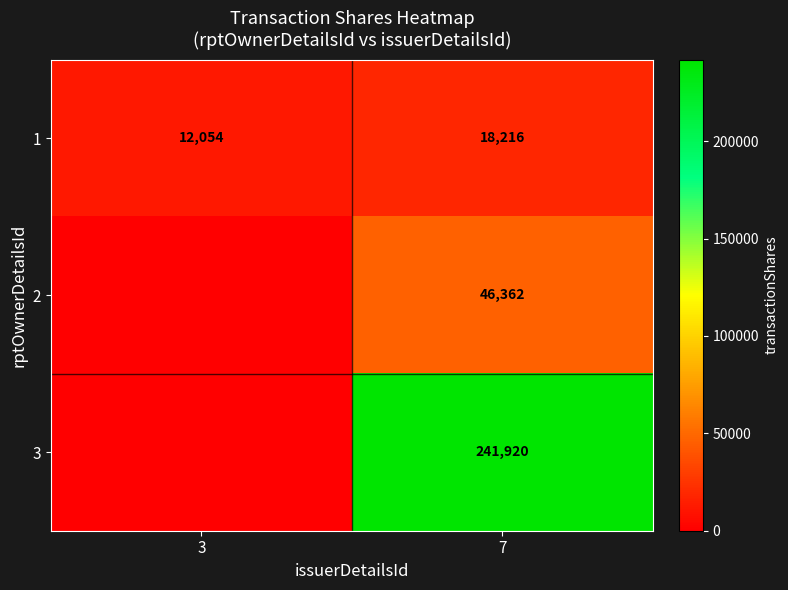

Between 7 and 3, which is larger?

7